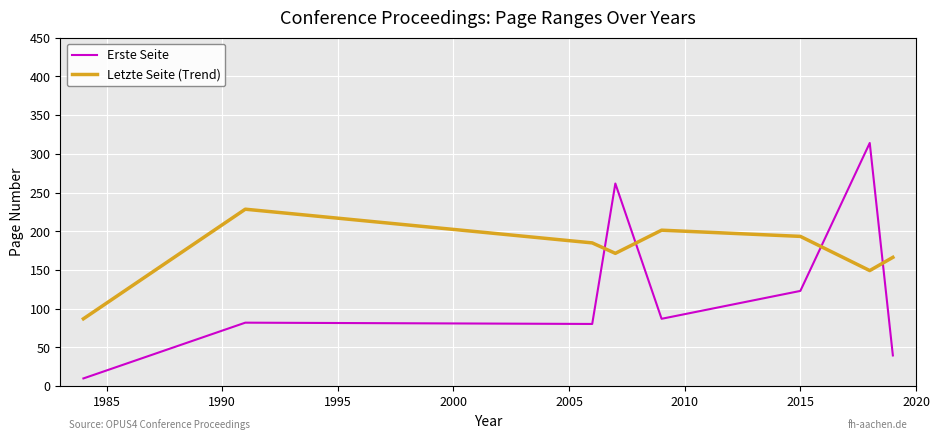

What is the difference between the maximum and minimum values in the Erste Seite series?

304.0